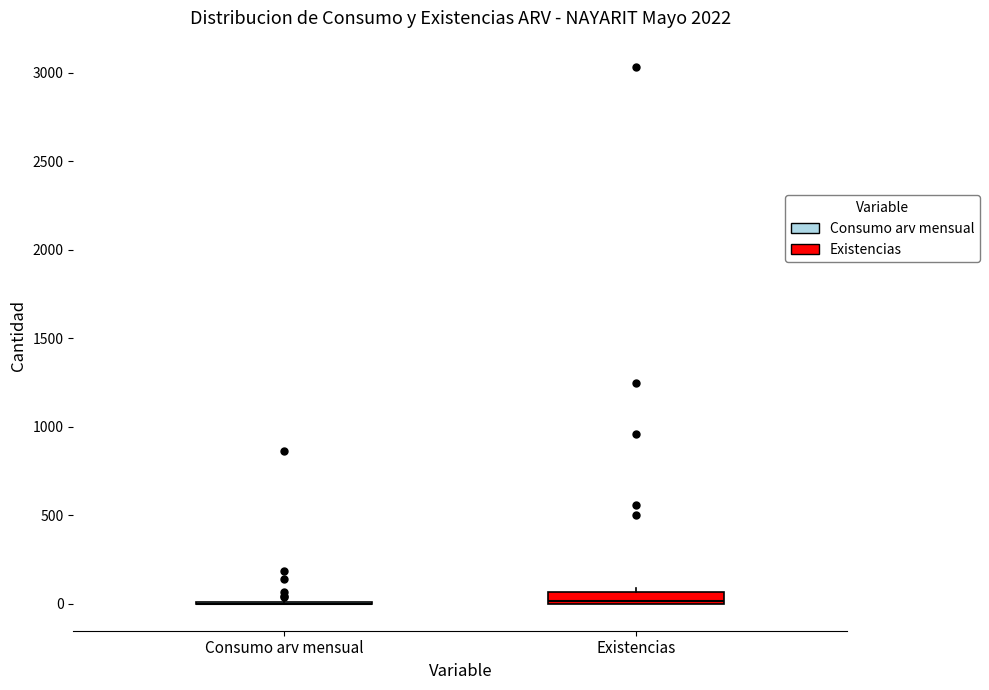

Comparing the boxes themselves (not the whiskers), which one is the tallest?

Existencias